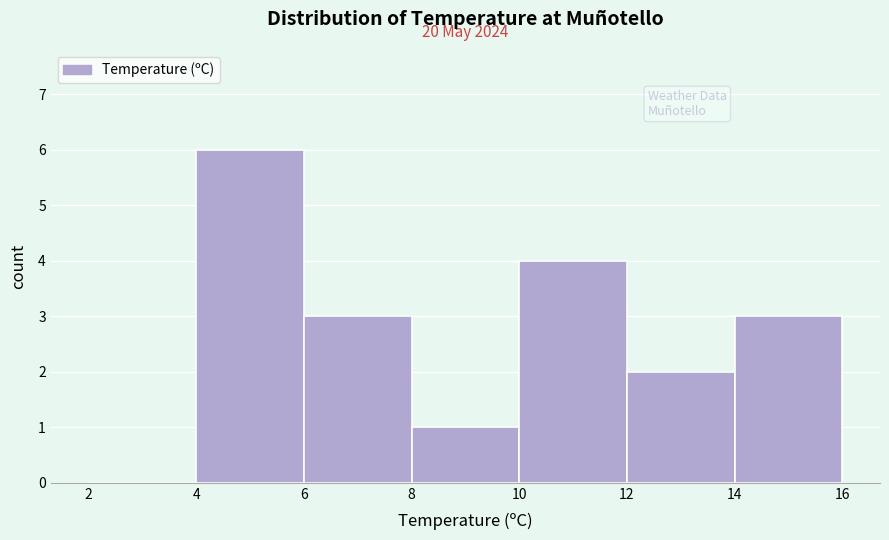

Over which range of the x-axis is the bar tallest?

4 to 6